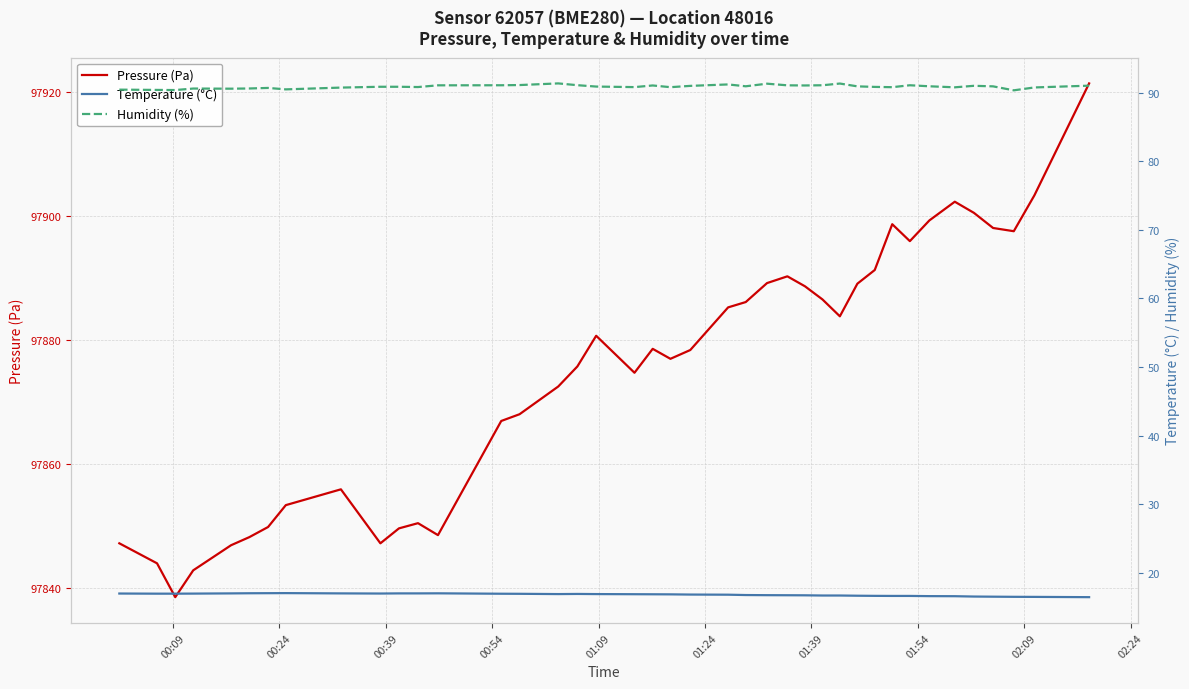

What is the lowest value of the Humidity (%) series?

90.3